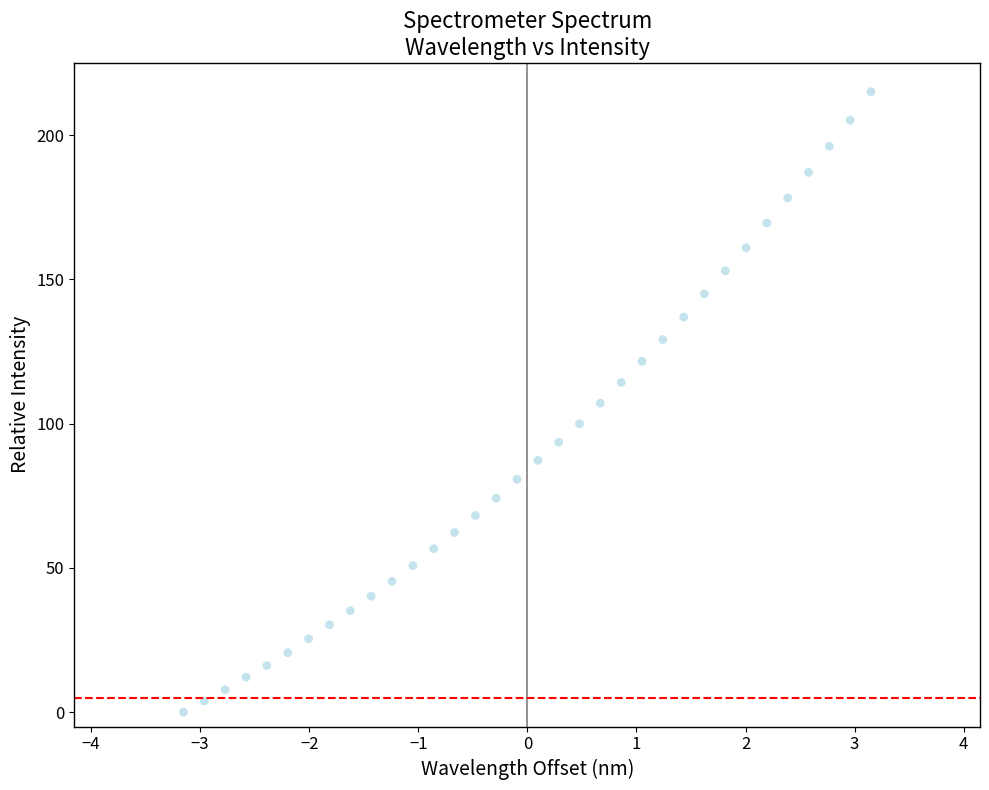

What is the range of X values (max minus min)?

6.3